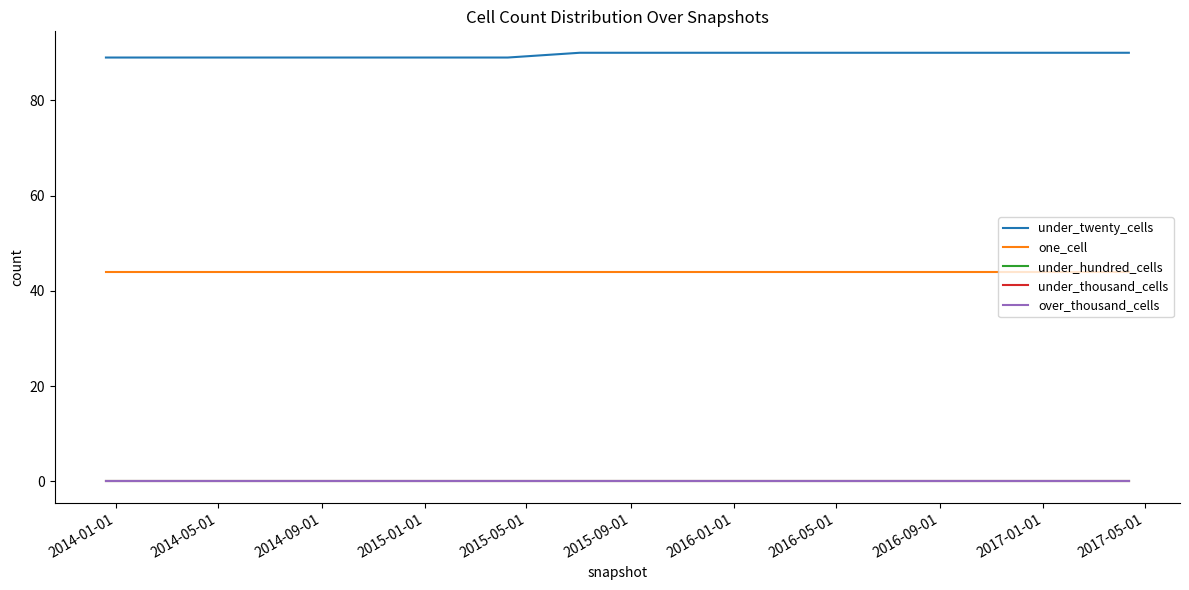

Does the chart have visible grid lines?

No